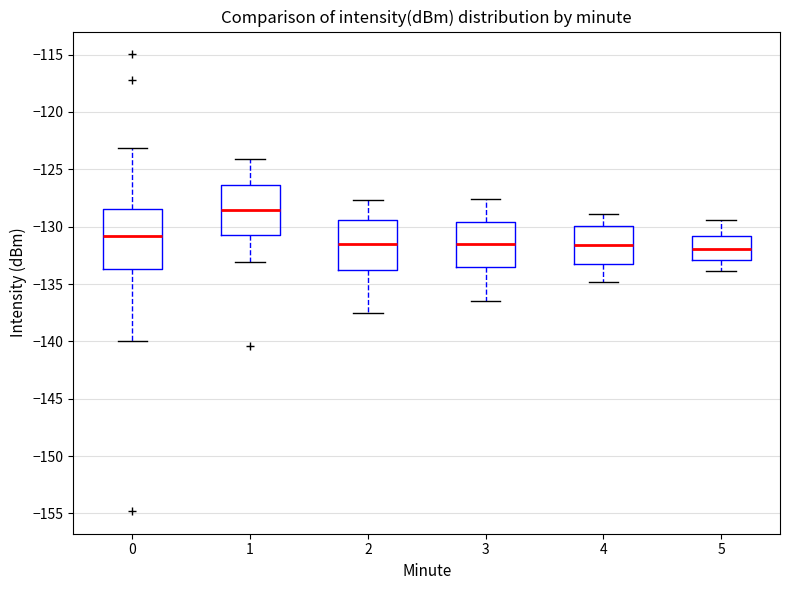

Where does the upper whisker of the box at x = 3 end on the y-axis? The values are not printed on the chart, so give them approximately, as read against the axis.

-127.5